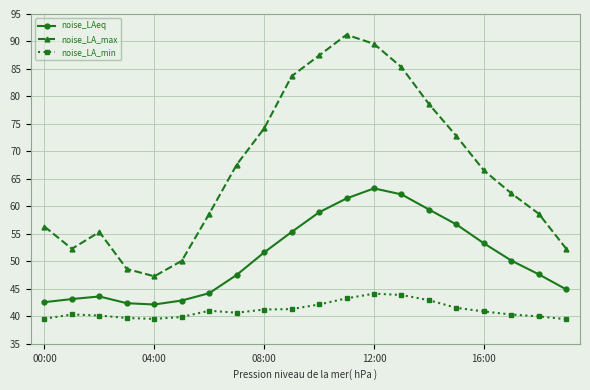

What is the difference between the second highest and minimum values in the noise_LAeq series?

20.0